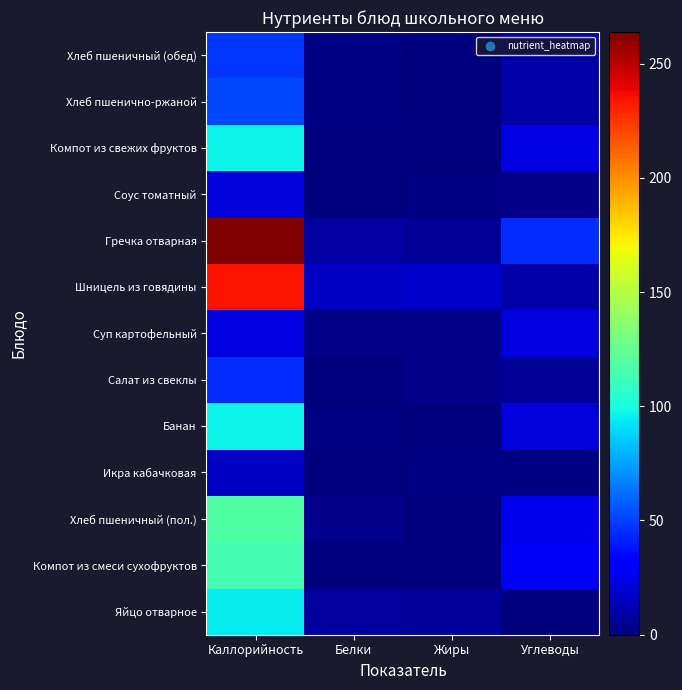

At how many categories does at least one series exceed 51?

1